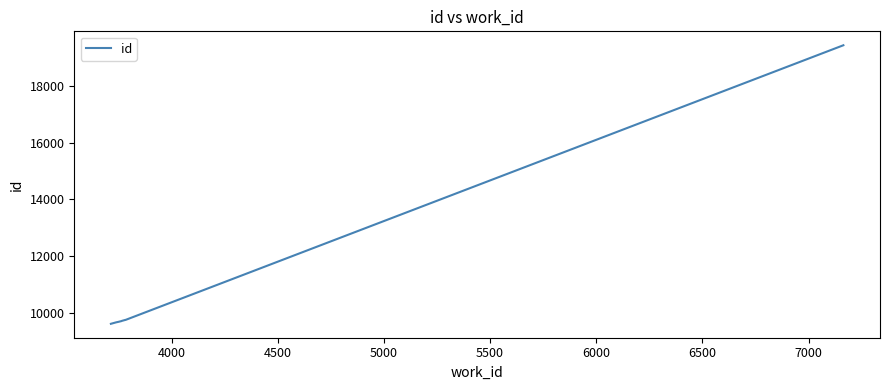

What is the difference between the maximum and minimum values?

9836